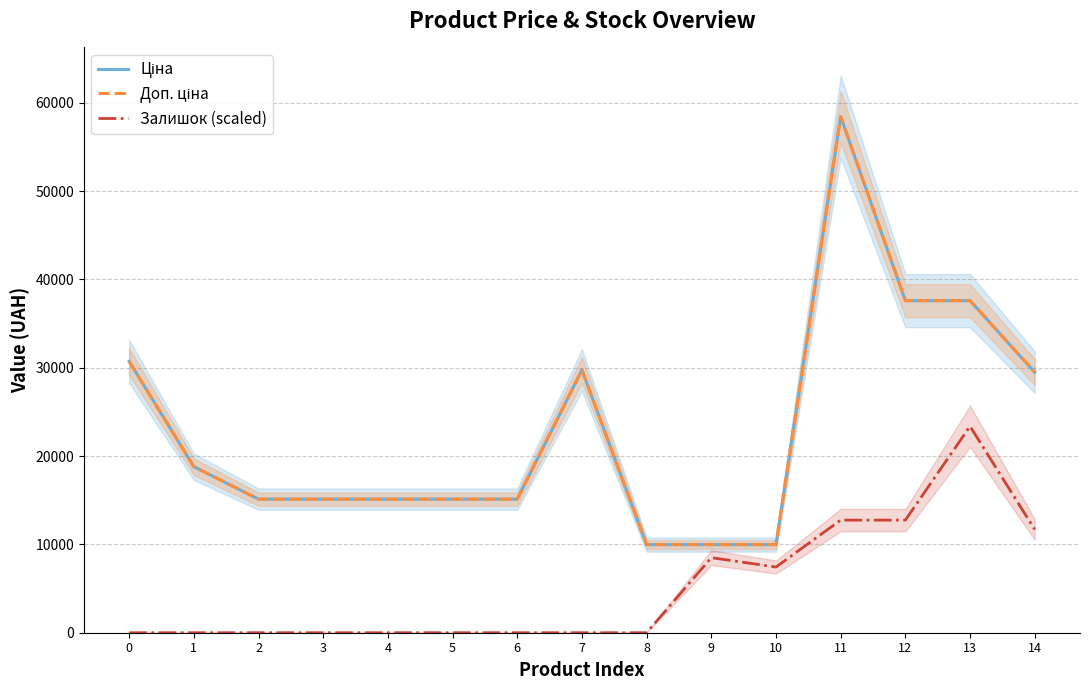

Between 7 and 10, which is larger?

7